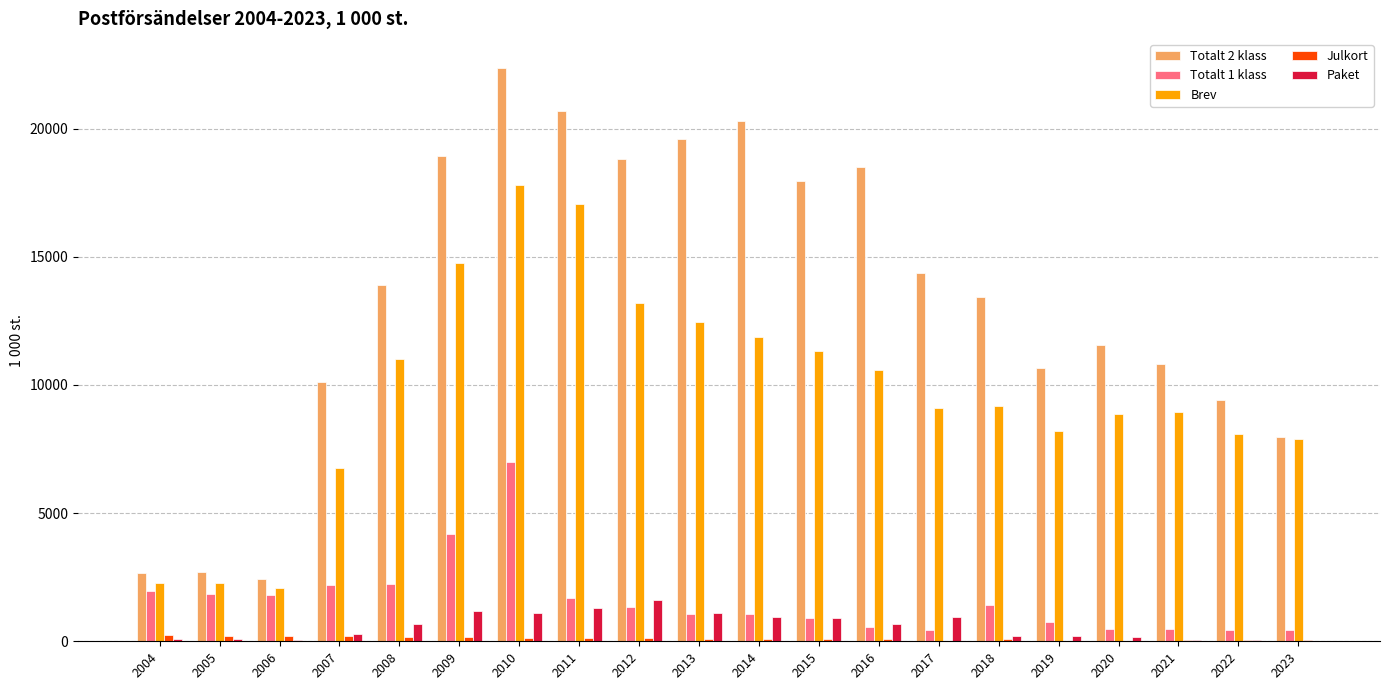

At which category is the sum across all series the highest?

2010